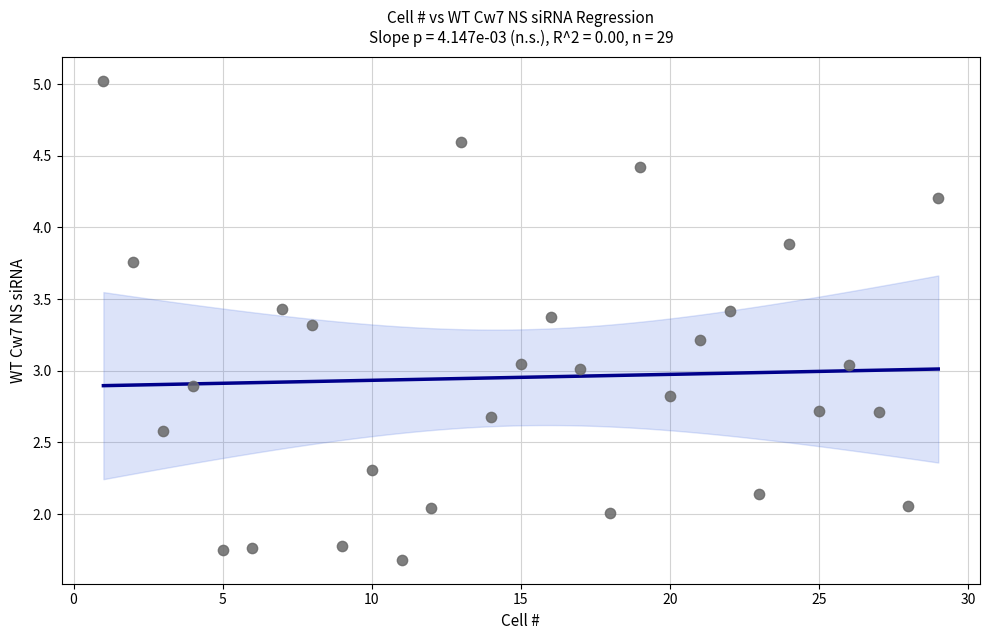

What is the range of X values (max minus min)?

28.0